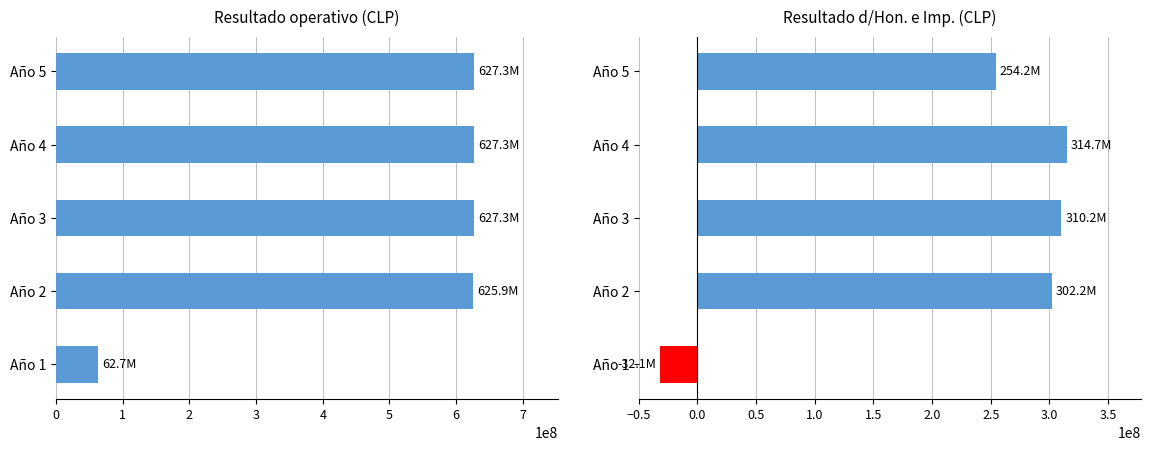

The chart shows a value of 627278689.2 at Año 4. True or false?

True